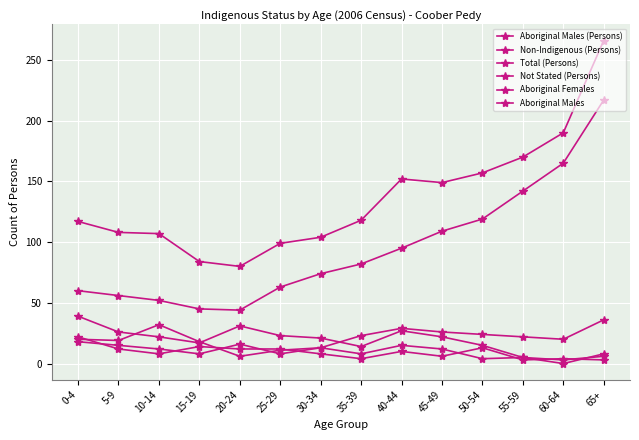

At which category does the chart reach its minimum across all series?

60-64